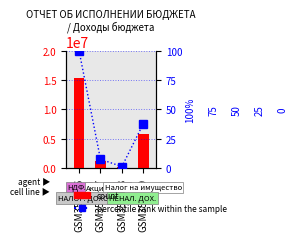

At which category does the chart reach its minimum across all series?

GSM351748